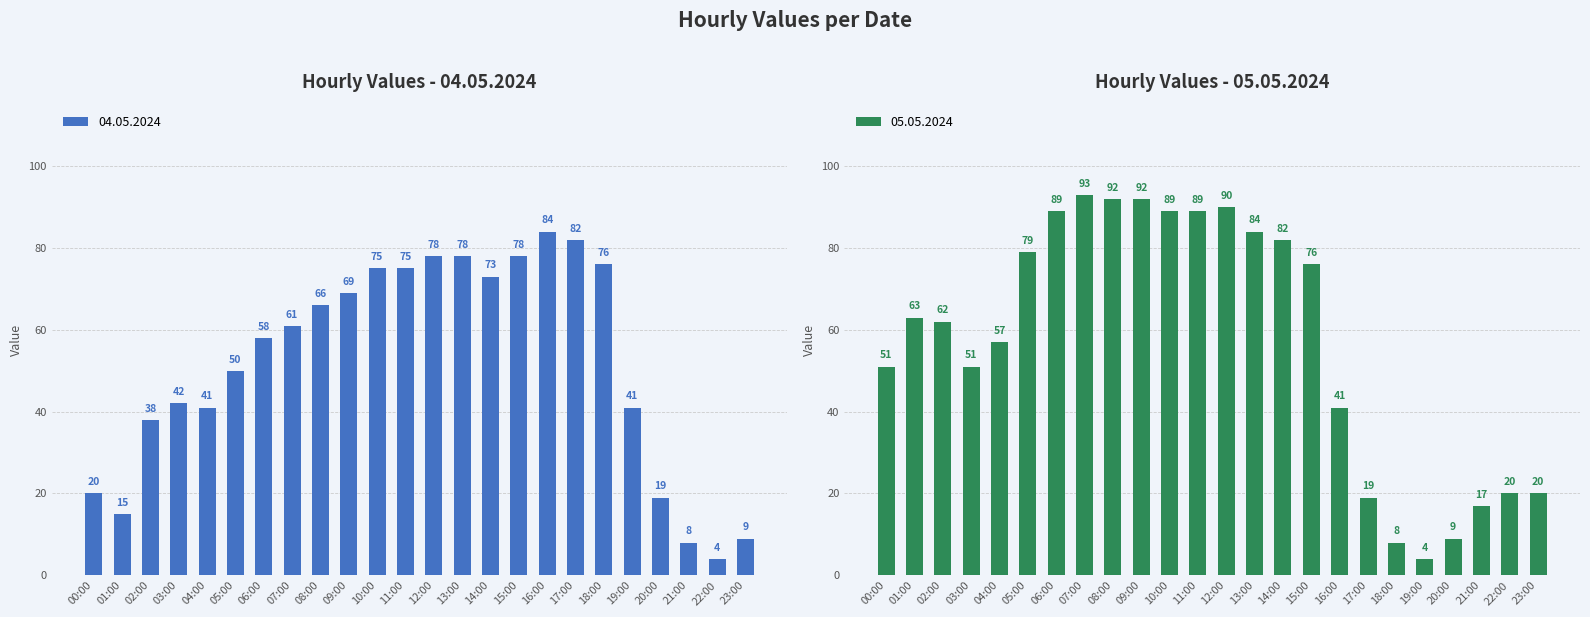

Reading left to right, list all the values displayed in this chart.

04.05.2024: 00:00=20	01:00=15	02:00=38	03:00=42	04:00=41	05:00=50	06:00=58	07:00=61	08:00=66	09:00=69	10:00=75	11:00=75	12:00=78	13:00=78	14:00=73	15:00=78	16:00=84	17:00=82	18:00=76	19:00=41	20:00=19	21:00=8	22:00=4	23:00=9
05.05.2024: 00:00=51	01:00=63	02:00=62	03:00=51	04:00=57	05:00=79	06:00=89	07:00=93	08:00=92	09:00=92	10:00=89	11:00=89	12:00=90	13:00=84	14:00=82	15:00=76	16:00=41	17:00=19	18:00=8	19:00=4	20:00=9	21:00=17	22:00=20	23:00=20